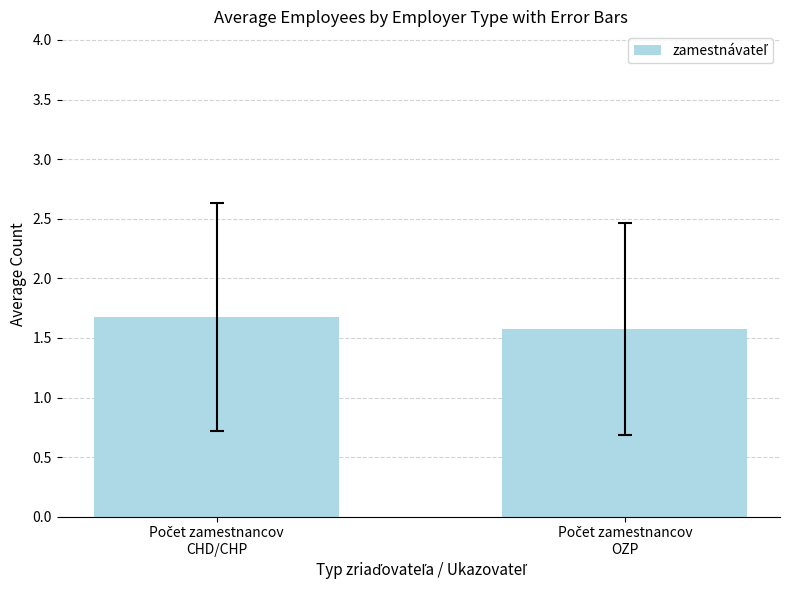

How many bars are there in total?

2